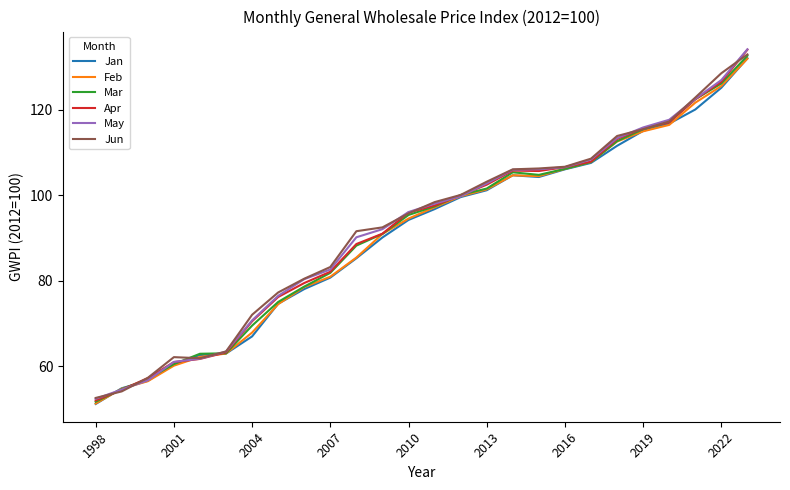

What is the minimum value for May?

52.4